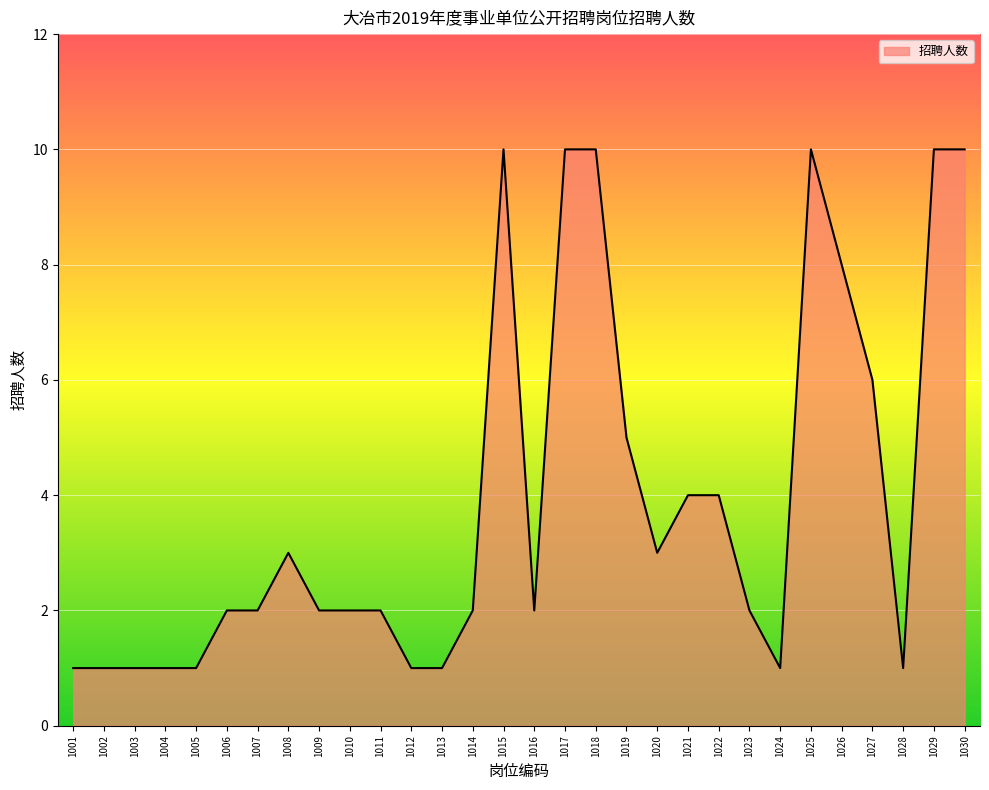

What is the maximum value shown in the chart?

10